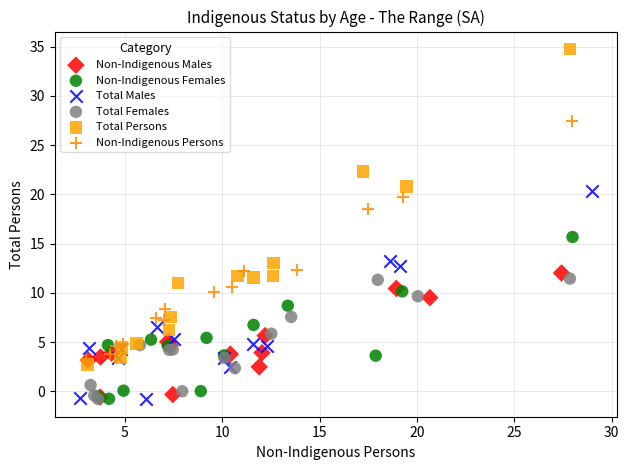

Which series has the largest Y range (max minus min)?

Total Persons